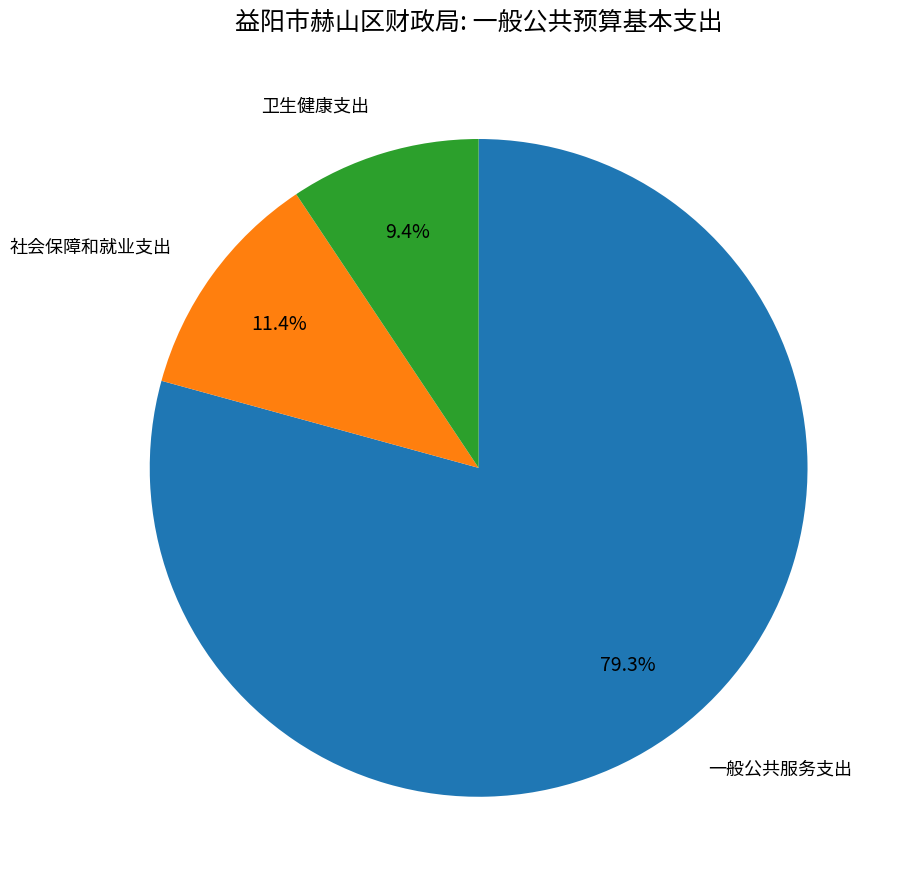

Does any single category account for the majority?

Yes